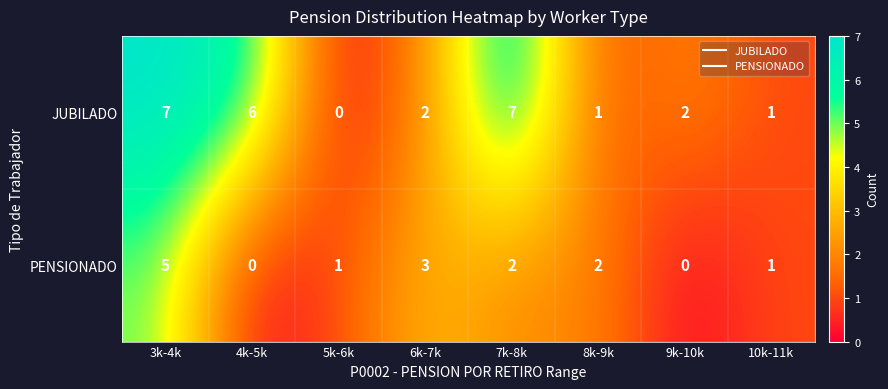

True or false: PENSIONADO has a value of 1 at 5k-6k.

True